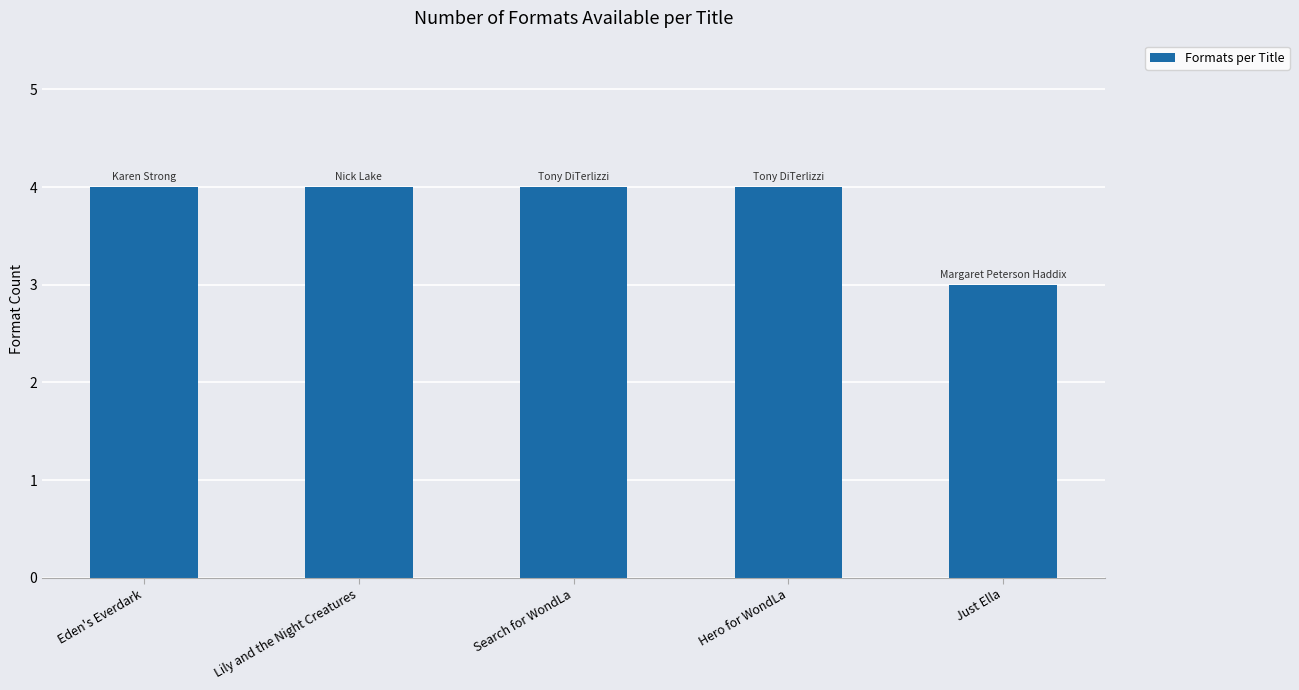

Read the value at Just Ella.

3